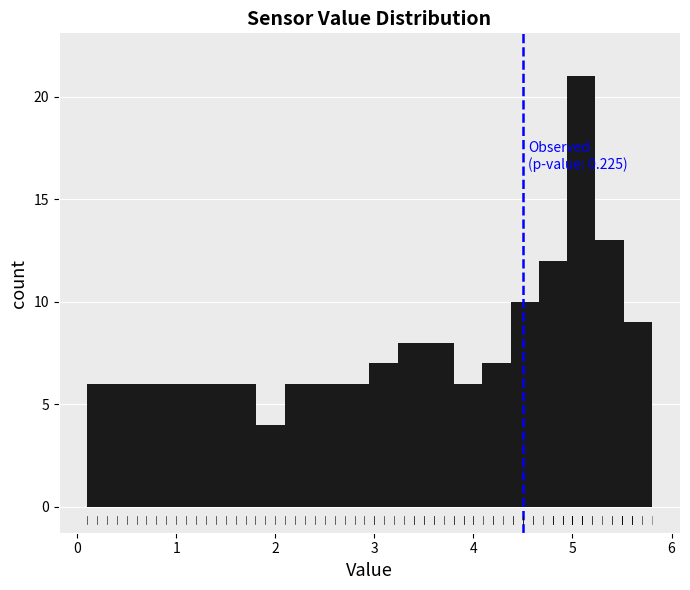

Read against the x-axis, roughly where is the centre of the tallest bar?

5.1